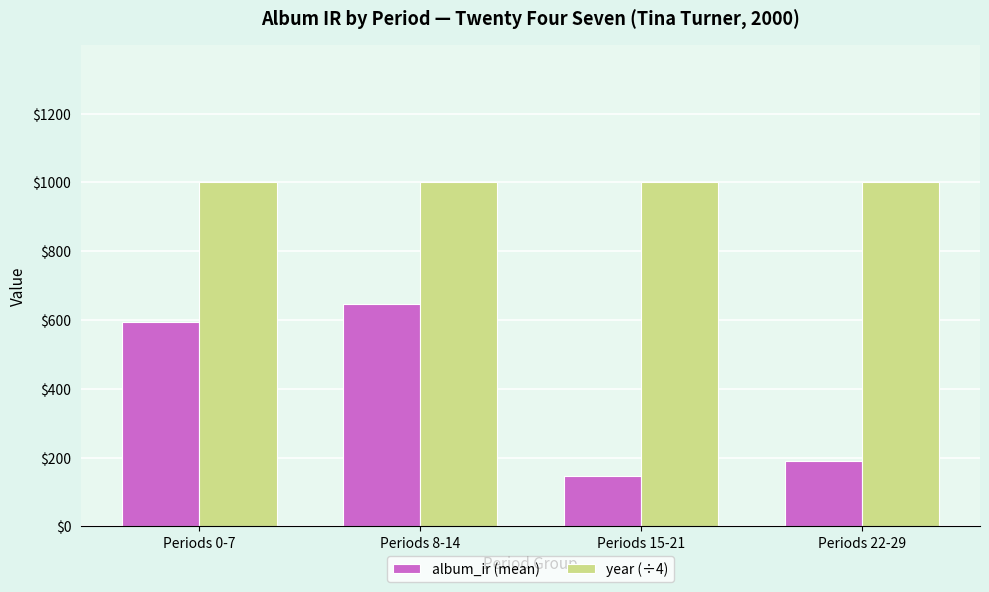

List the labels in order of album_ir (mean) value, largest first.

Periods 8-14, Periods 0-7, Periods 22-29, Periods 15-21